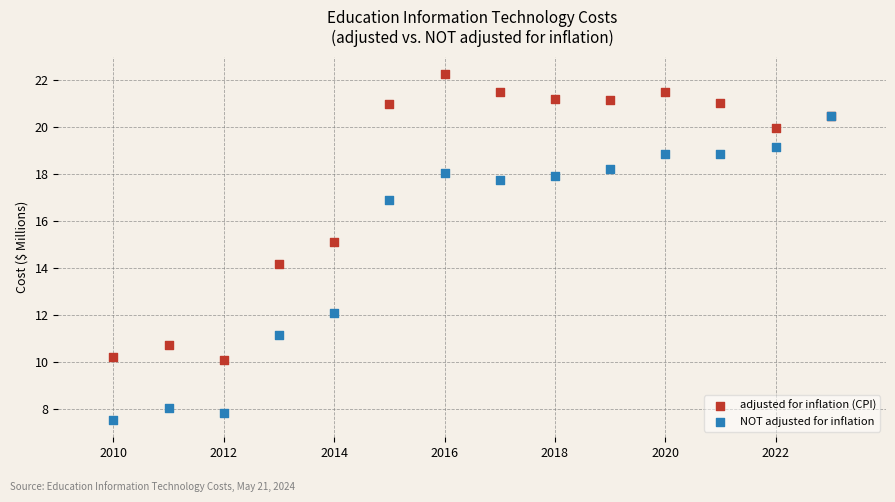

In the NOT adjusted for inflation series, what Y value is closest to 13?

12.1